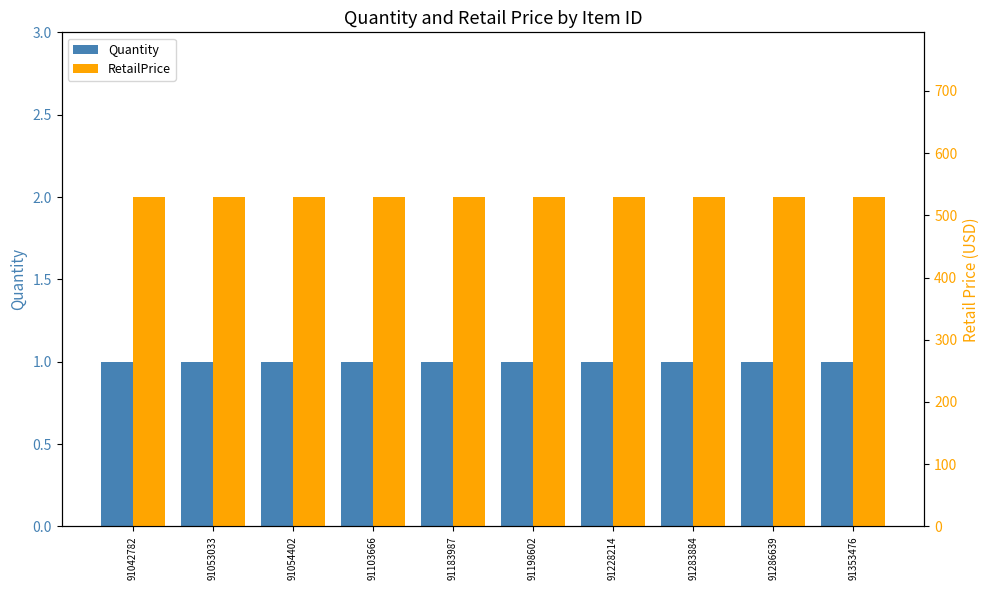

Rank the series by their maximum value, from highest to lowest.

RetailPrice, Quantity